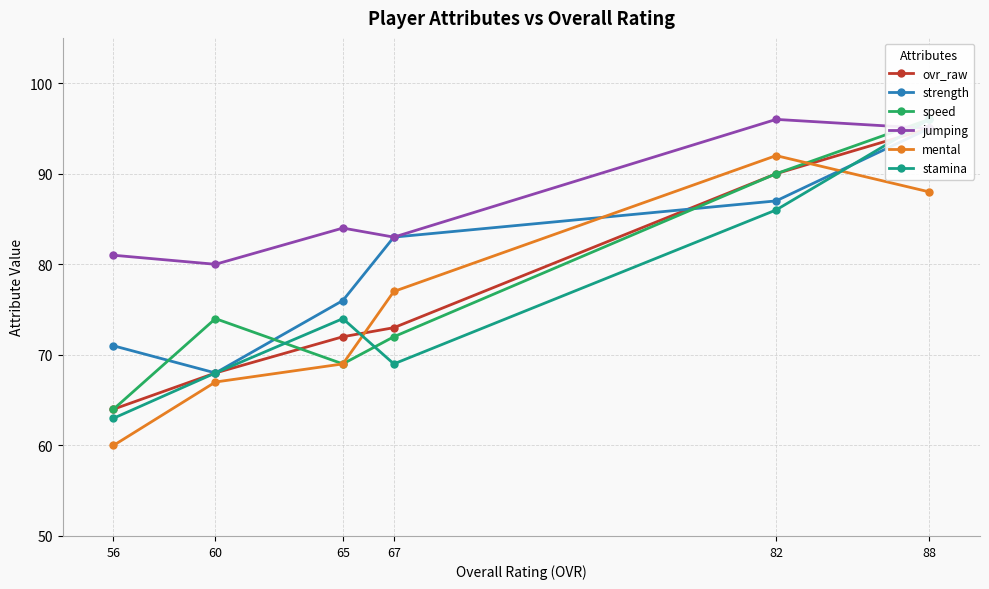

What is the difference between the stamina values at 67 and 82?

17